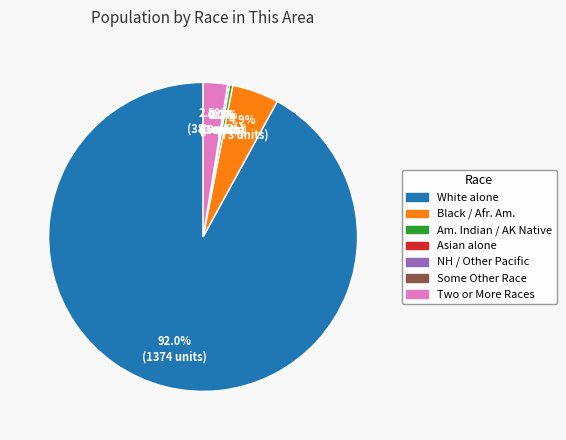

The Asian alone slice represents 11% of the pie. True or false?

False